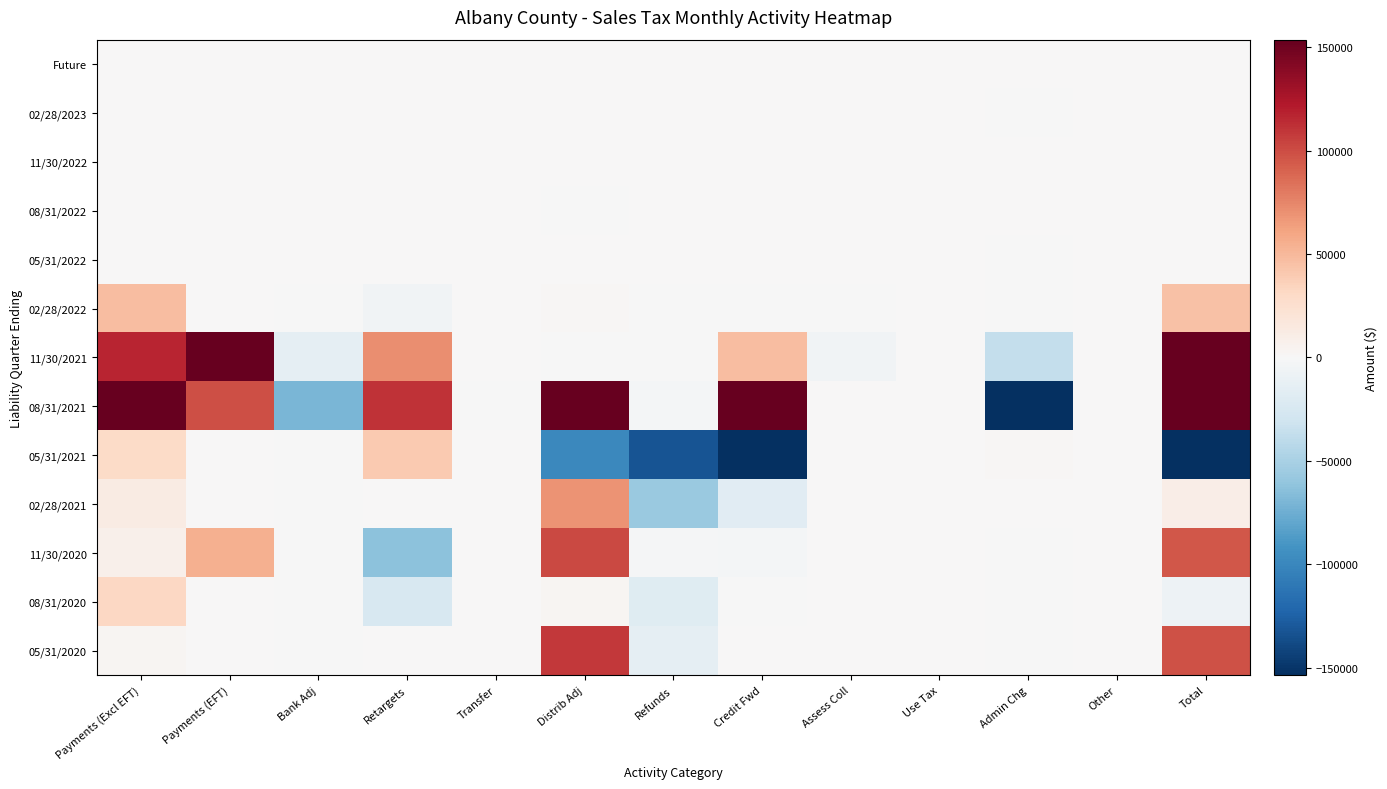

At which category is the sum across all series the highest?

Total